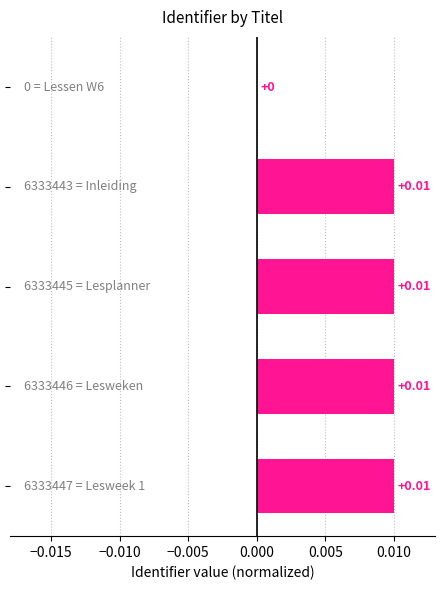

Are the bars horizontal?

Yes